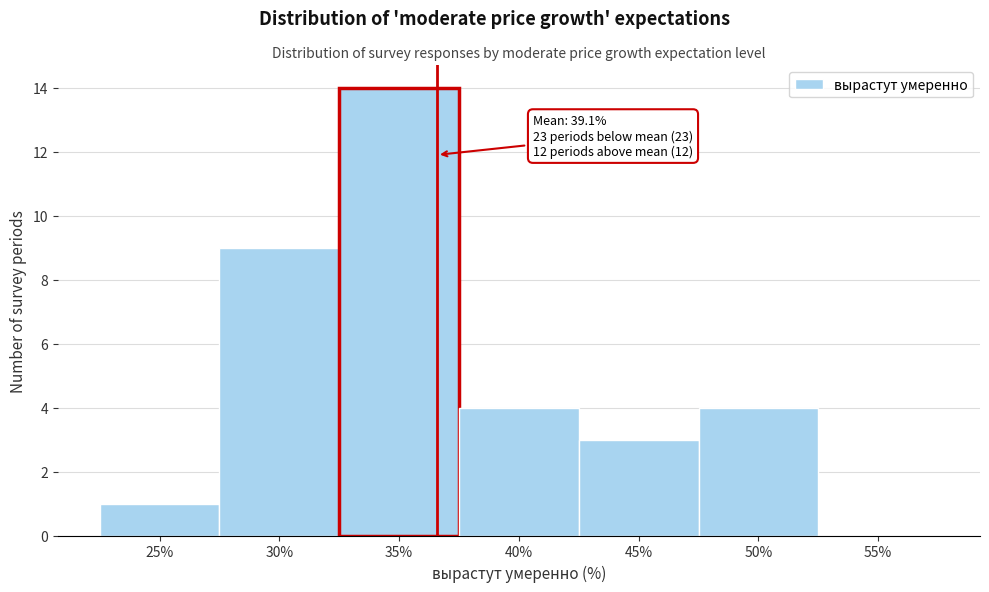

Reading right to left, list all the values displayed in this chart.

55%=0	50%=4	45%=3	40%=4	35%=14	30%=9	25%=1